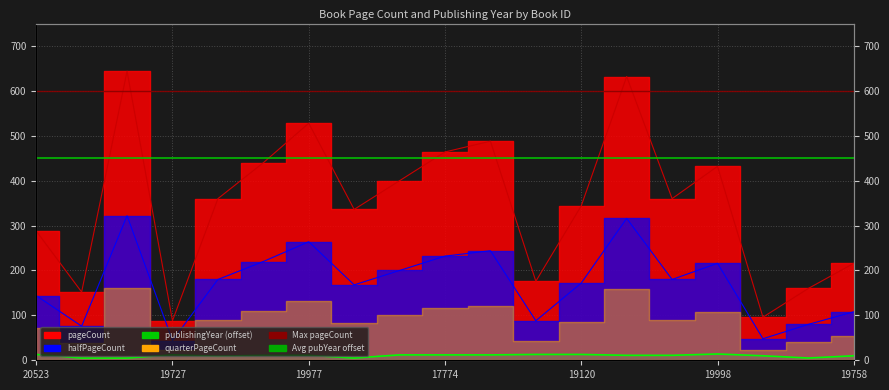

What is the minimum value for pageCount?

88